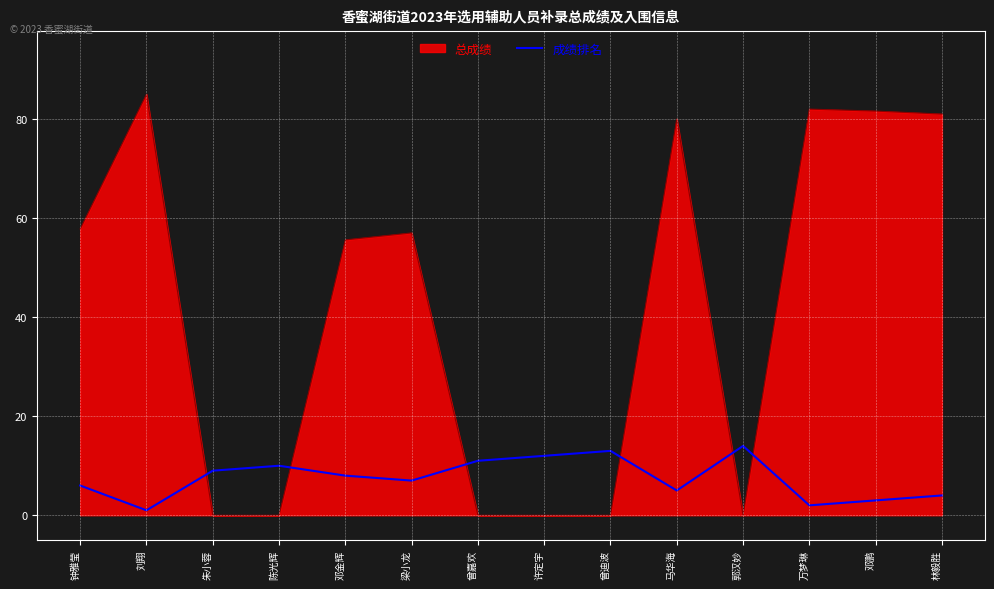

Where do 总成绩 and 成绩排名 first cross each other?

刘翔 and 朱小蓉